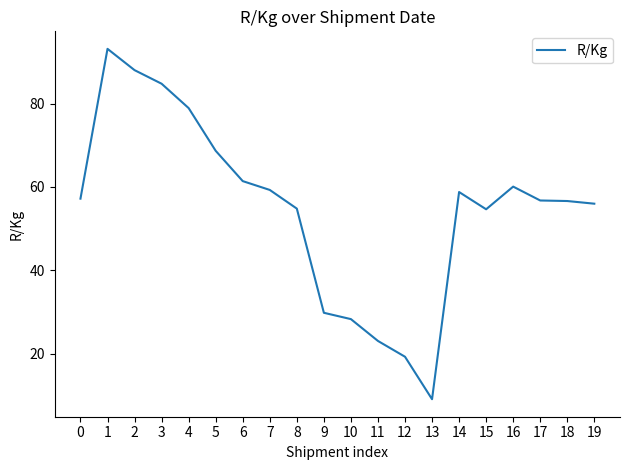

What is the change in value from 13 to 19?

+46.9